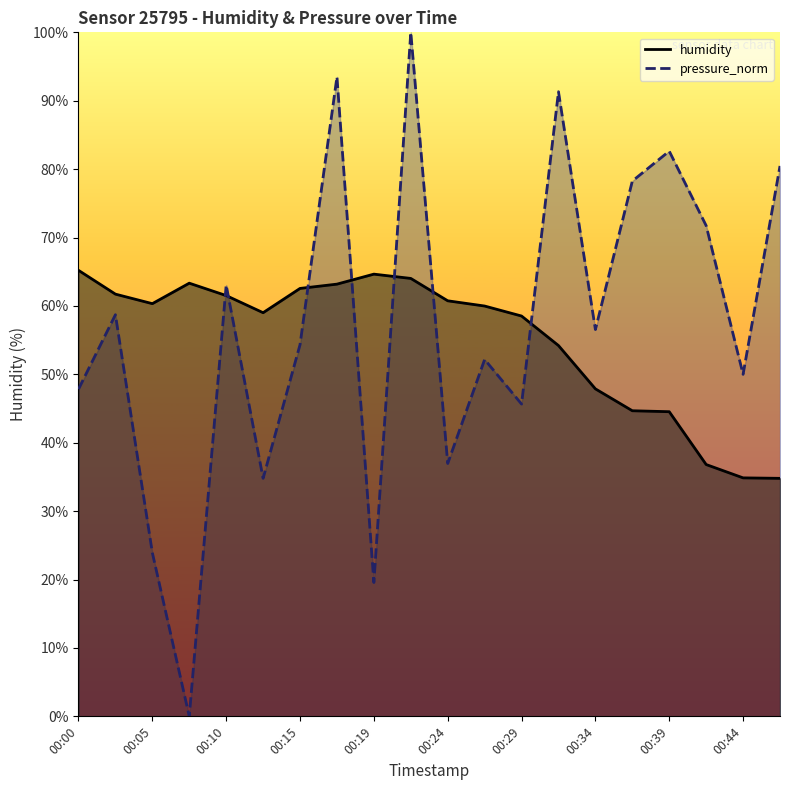

True or false: pressure_norm has a value of 28.9 at 00:05.

False